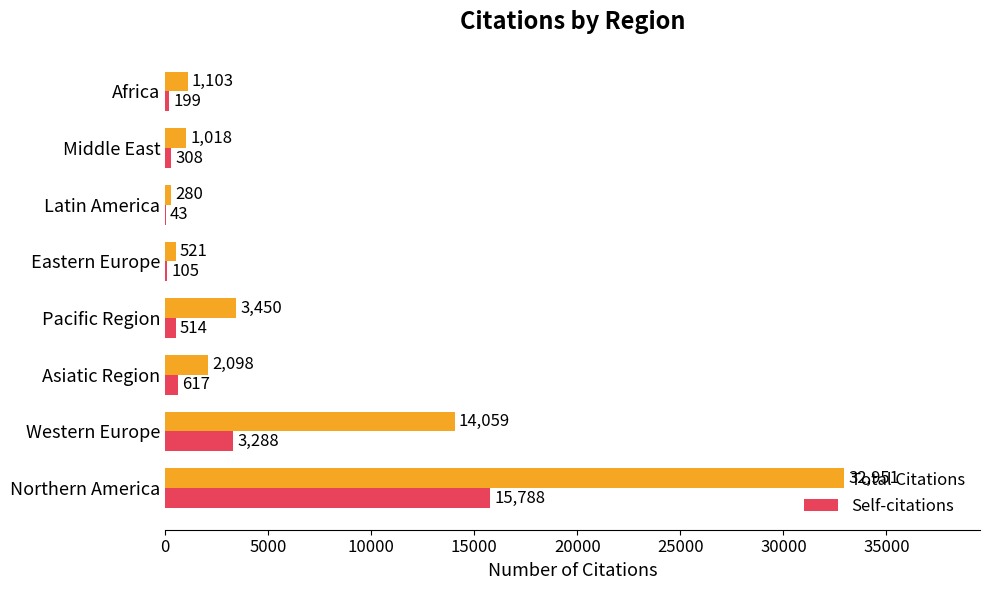

True or false: Total Citations has a value of 280 at Latin America.

True